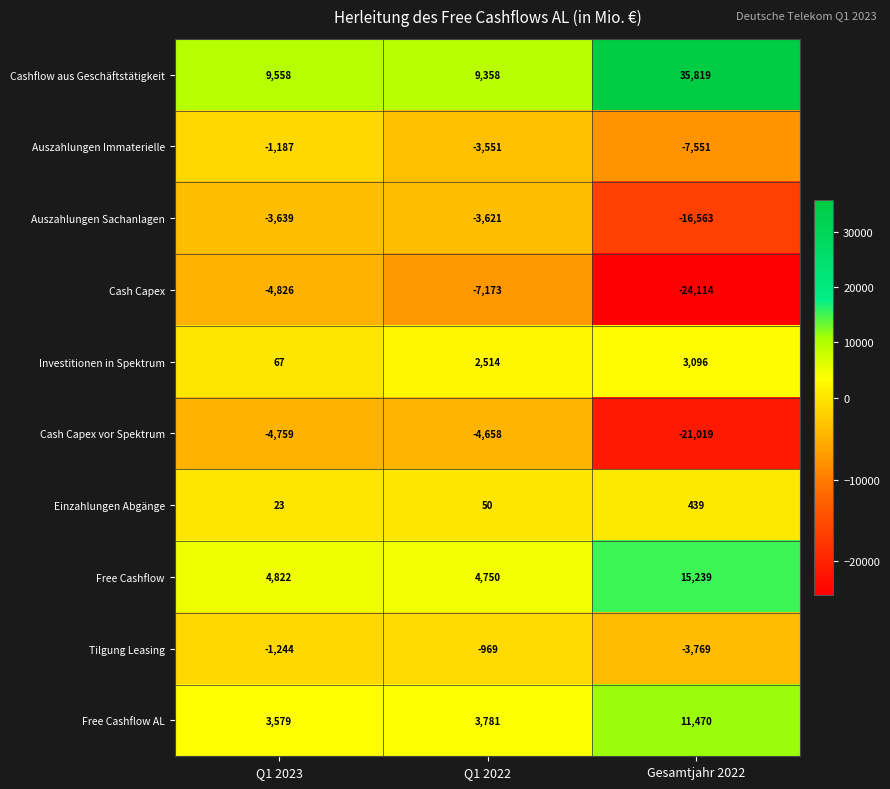

What is the difference between the maximum and second lowest values in the Free Cashflow series?

10417